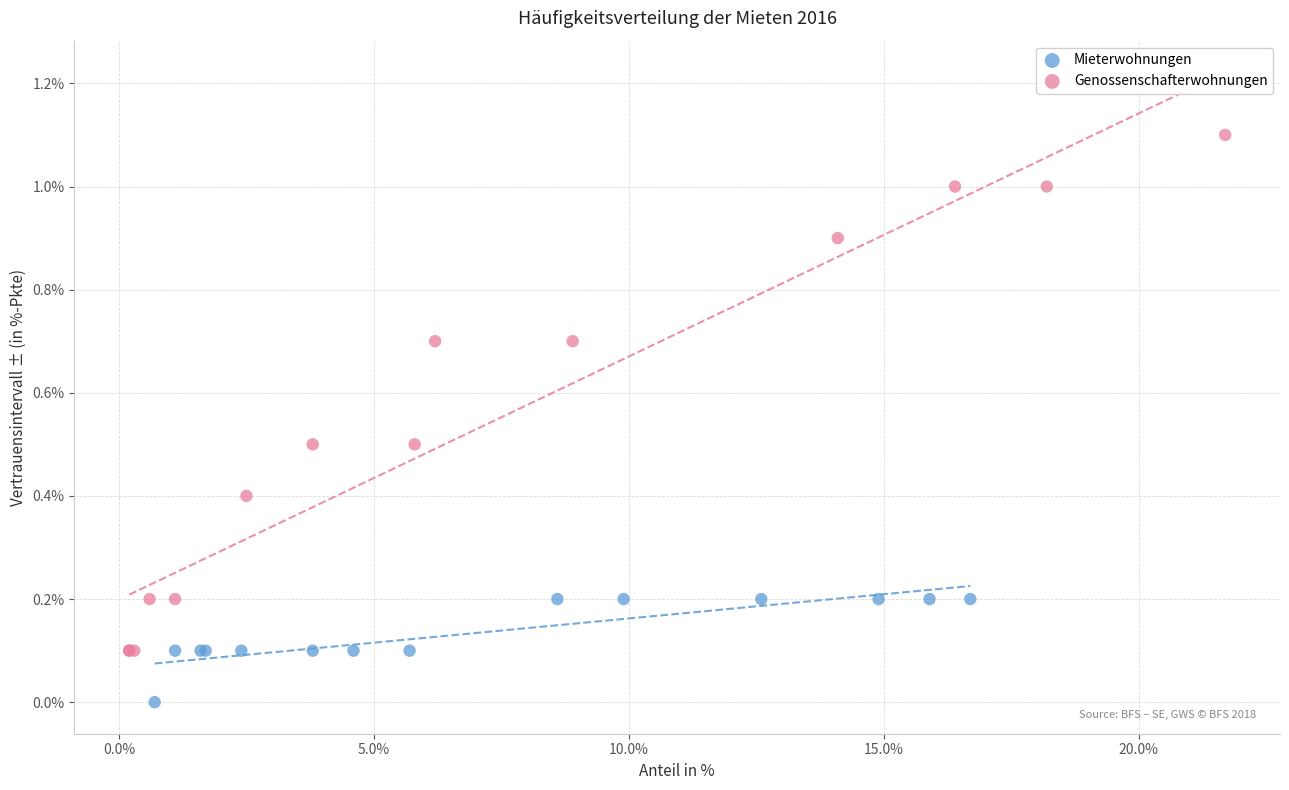

Which series has the widest spread of Y values?

Genossenschafterwohnungen